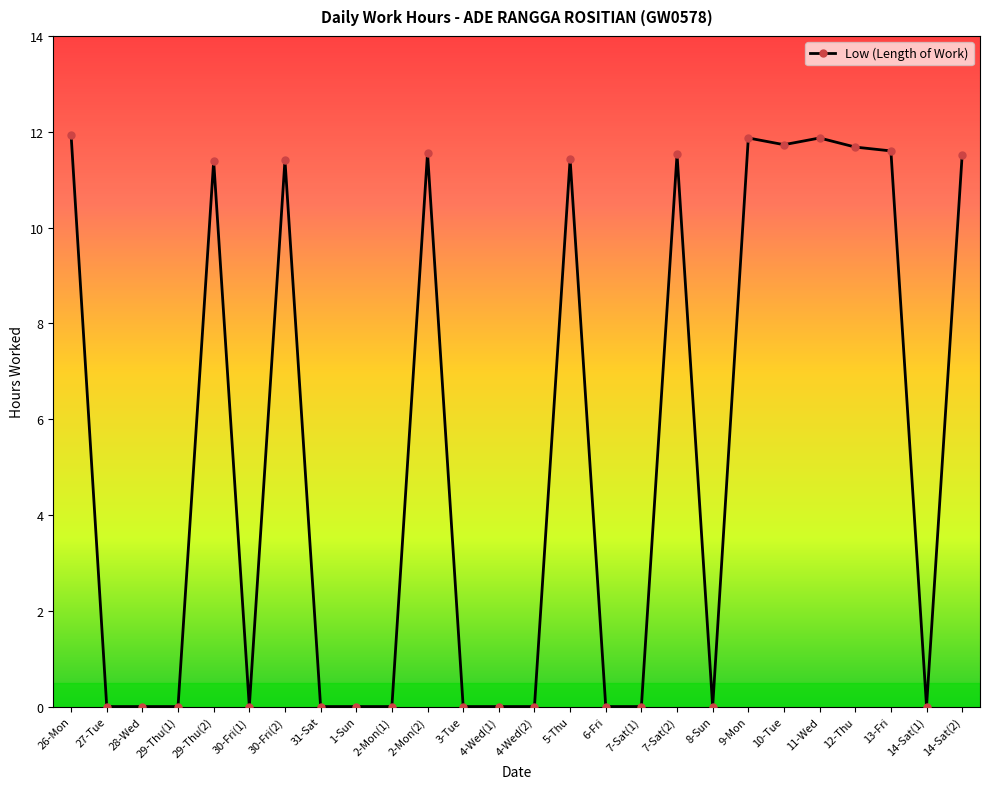

True or false: the data has more than 1 interior local peaks.

True